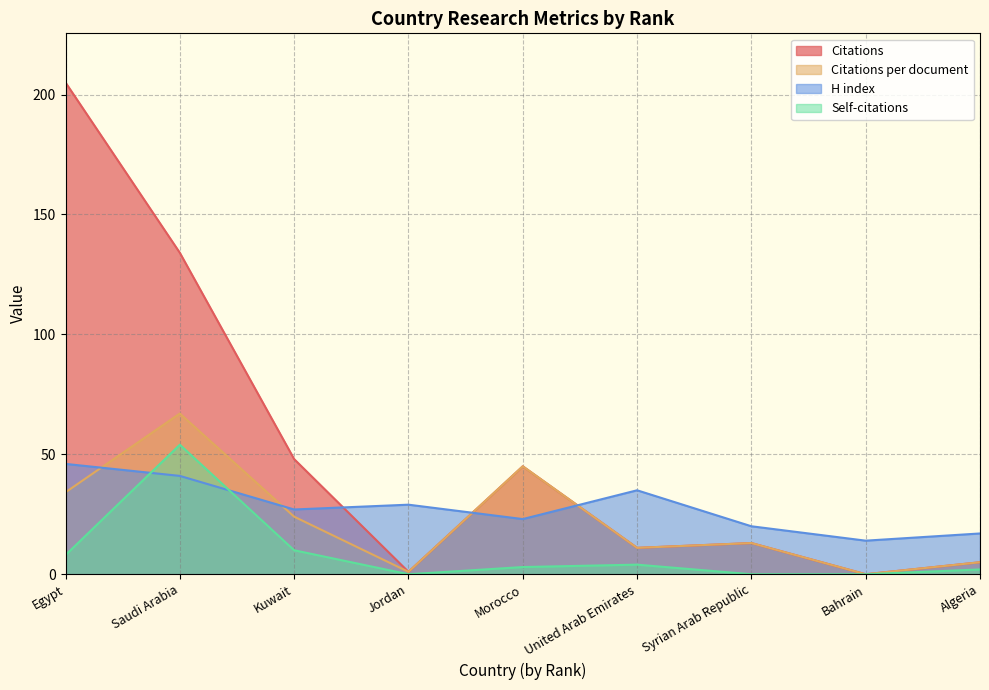

Which label corresponds to the largest value in the chart?

Egypt